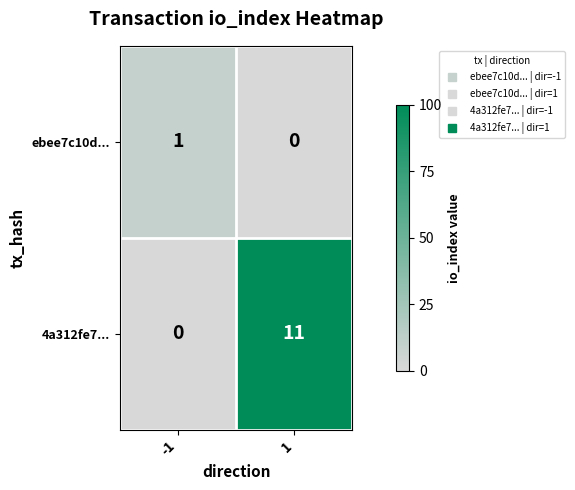

At which category does the chart reach its peak across all series?

1